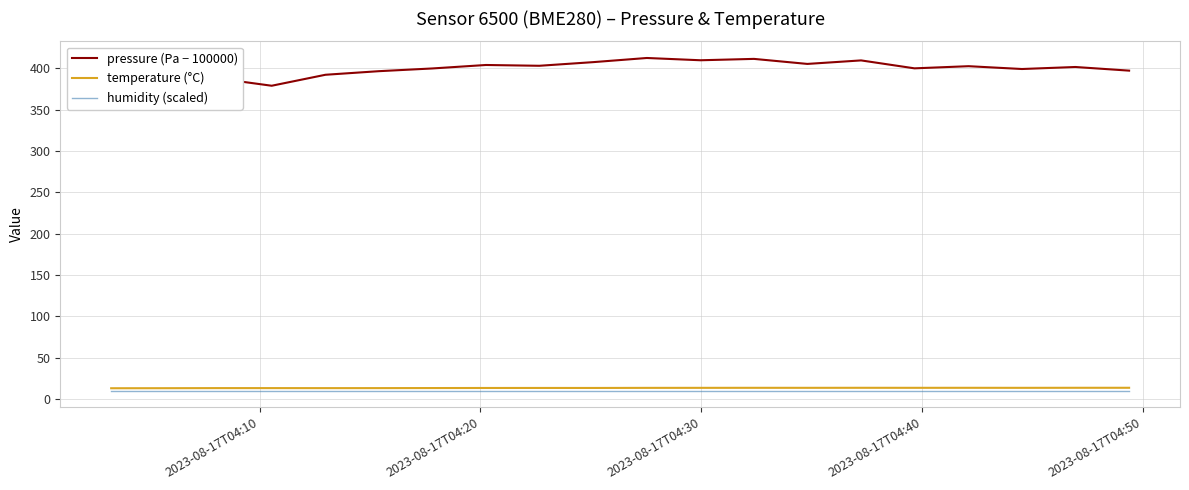

True or false: humidity (scaled) and pressure (Pa − 100000) intersect in this chart.

False